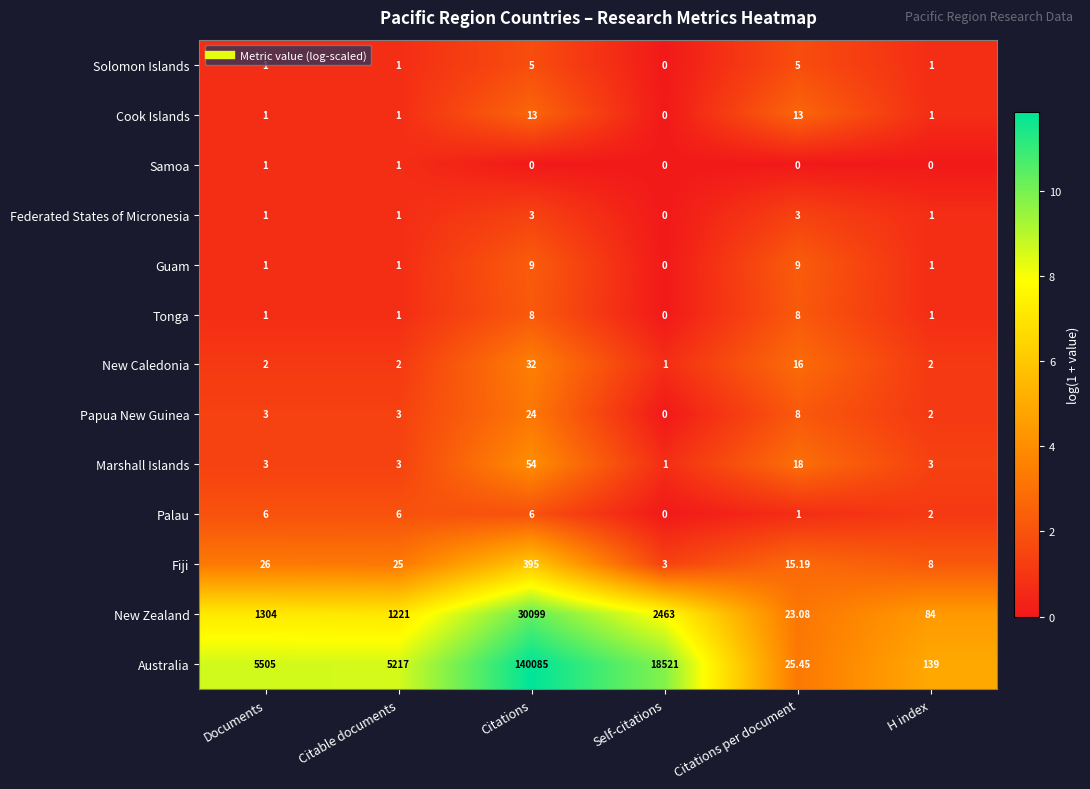

List the labels in order of New Zealand value, smallest first.

Citations per document, H index, Citable documents, Documents, Self-citations, Citations